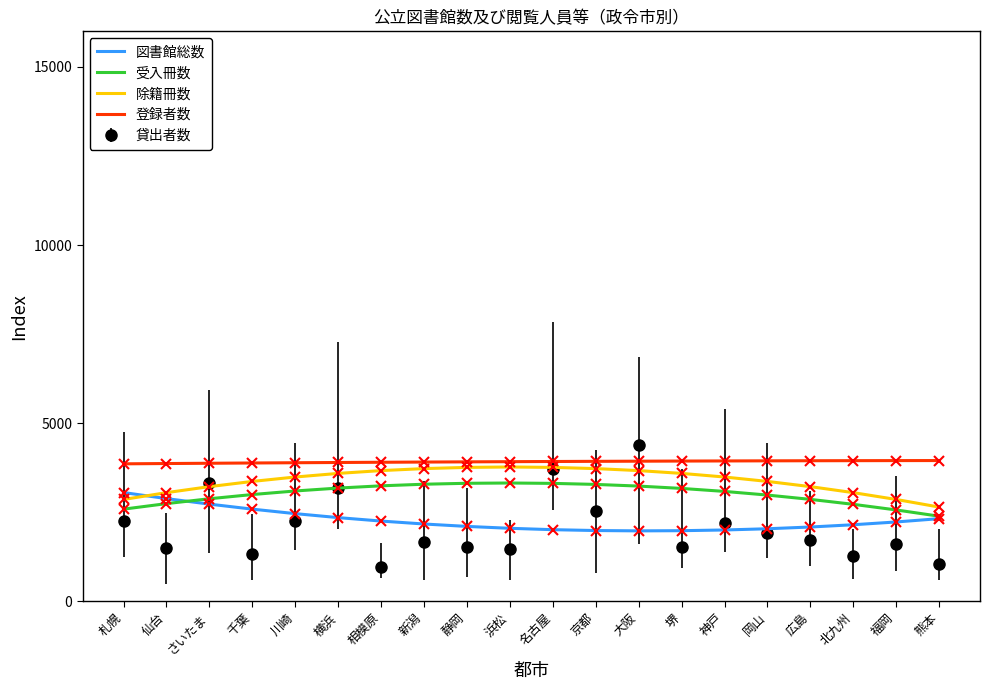

Is it true that 登録者数 equals 2044.1 at 浜松?

False